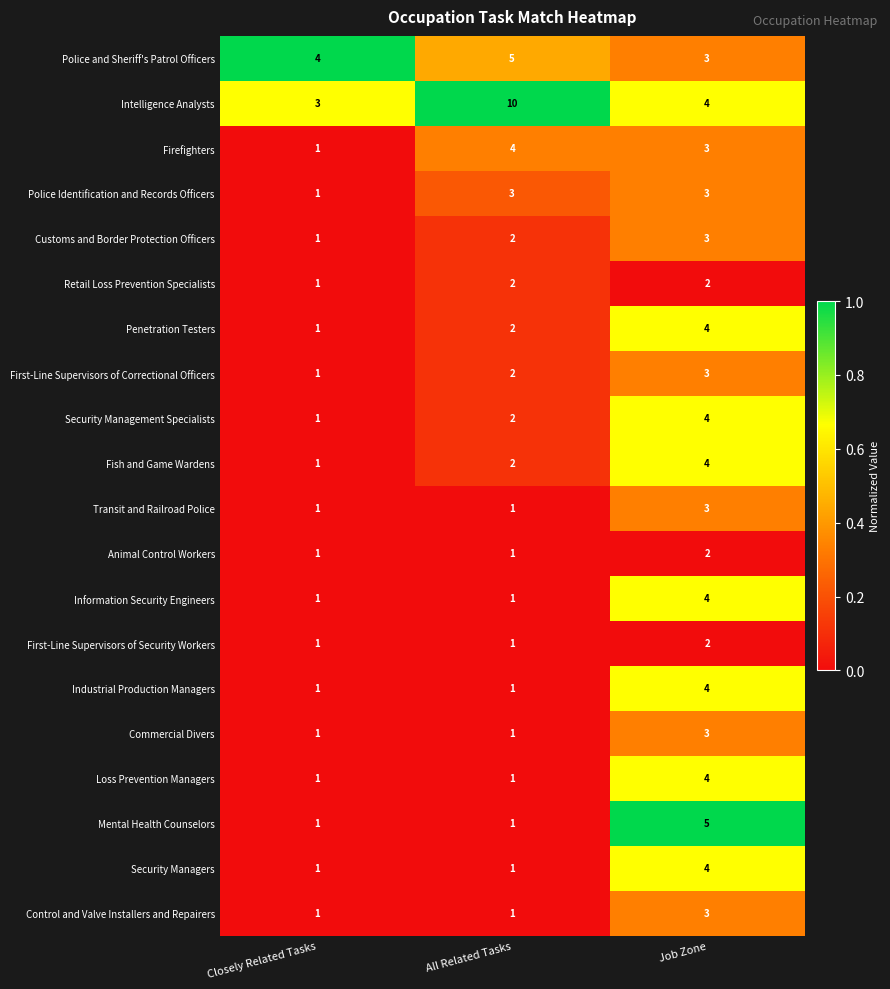

What is the maximum value for Transit and Railroad Police?

3